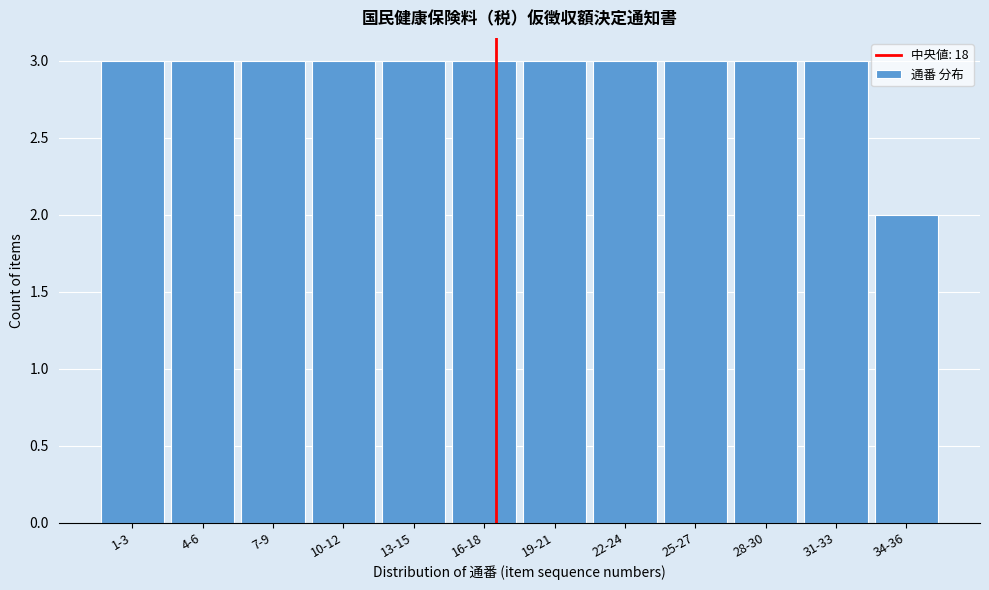

Reading right to left, transcribe all the data shown in this chart.

34-36=2	31-33=3	28-30=3	25-27=3	22-24=3	19-21=3	16-18=3	13-15=3	10-12=3	7-9=3	4-6=3	1-3=3